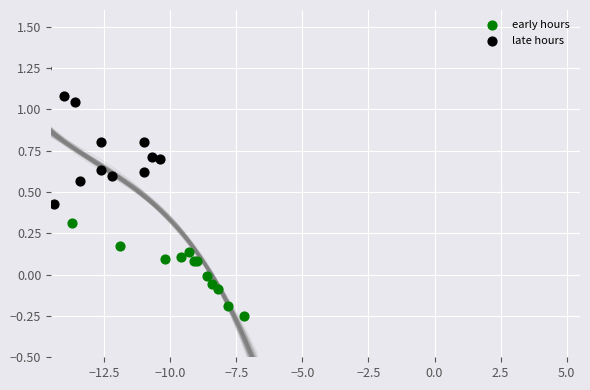

What are all the series names shown in the legend?

early hours, late hours